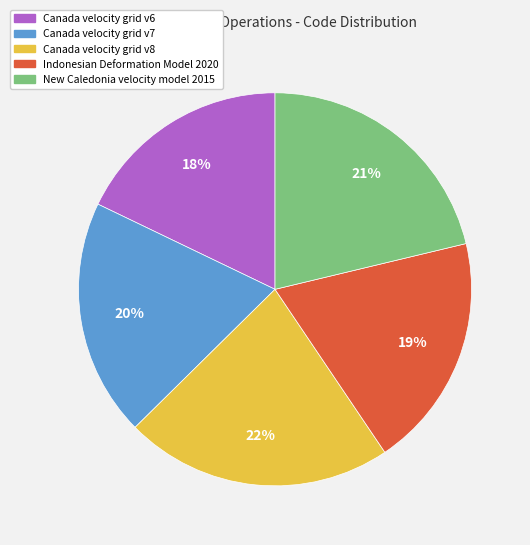

What is the smallest slice in the pie chart?

Canada velocity grid v6